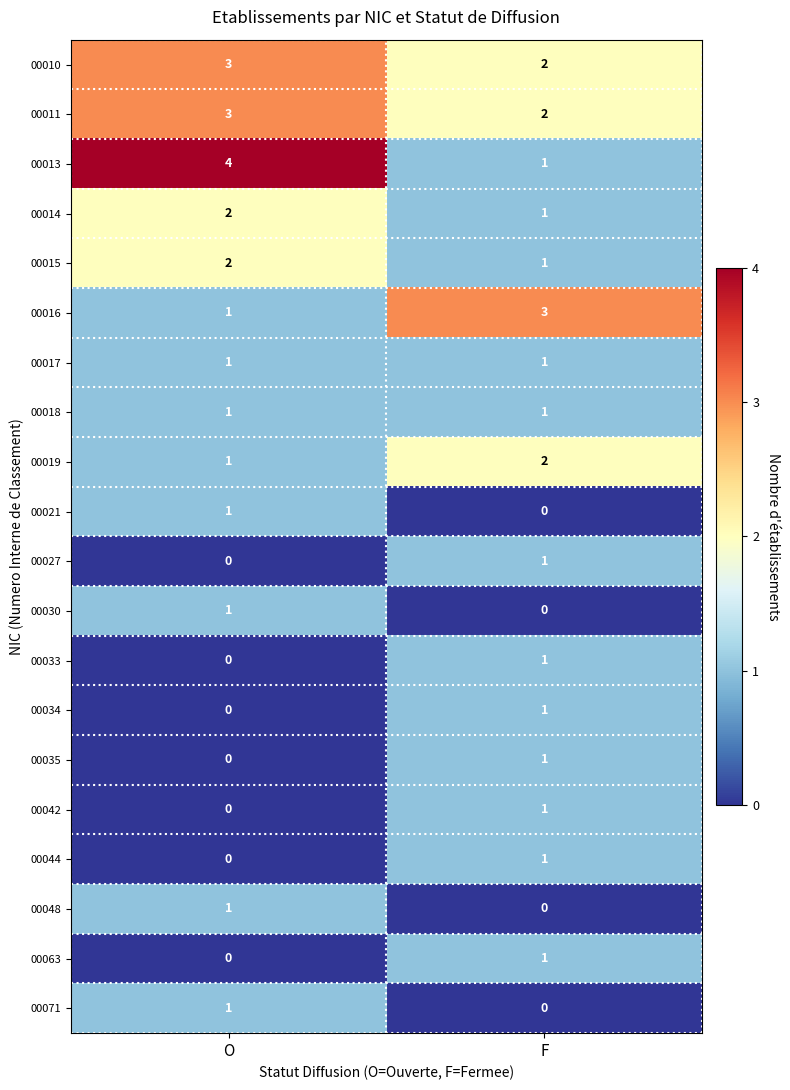

How many distinct data groups are displayed?

20